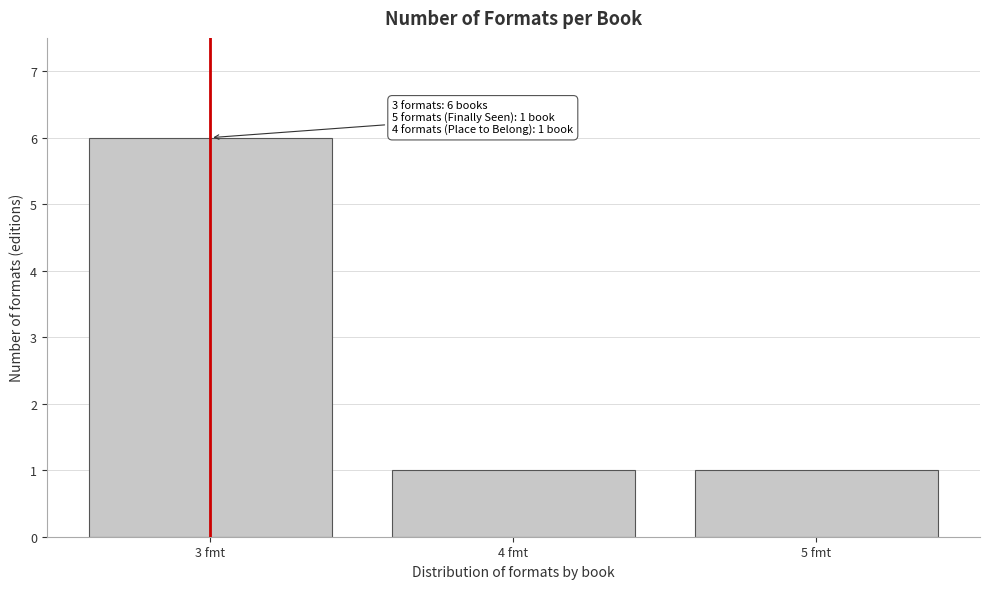

Reading left to right, list all the values displayed in this chart.

3 fmt=6	4 fmt=1	5 fmt=1